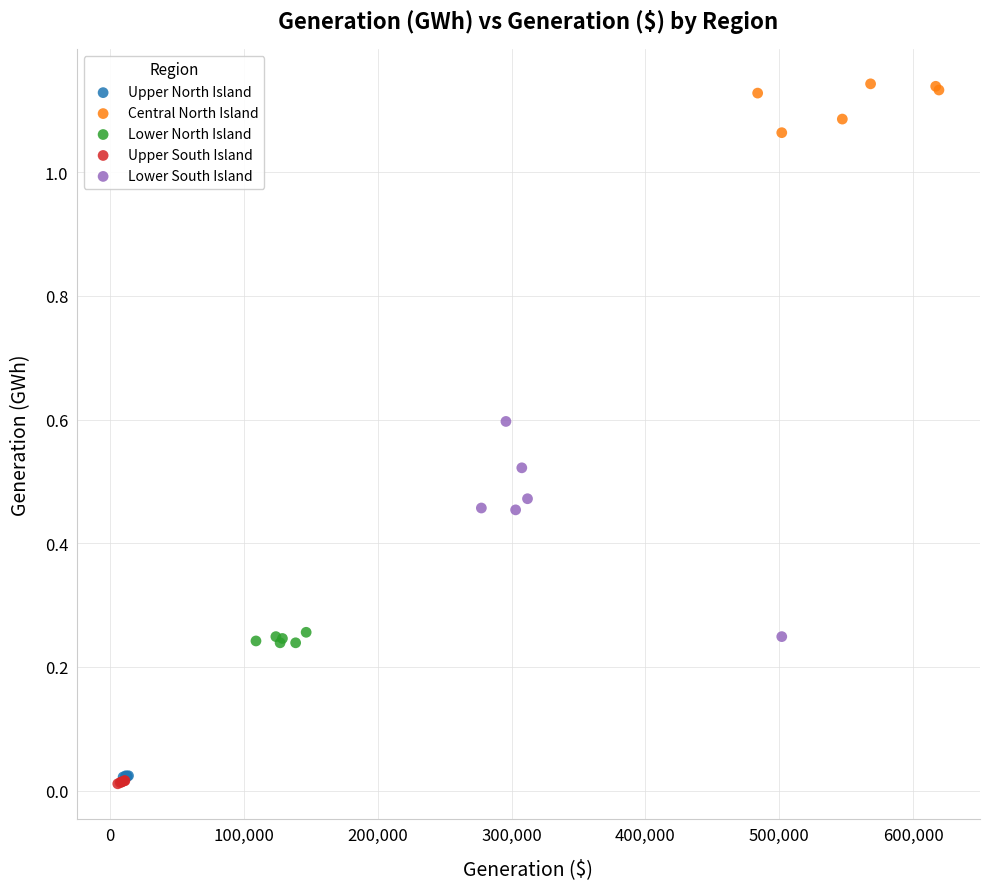

Which series has the largest Y range (max minus min)?

Lower South Island